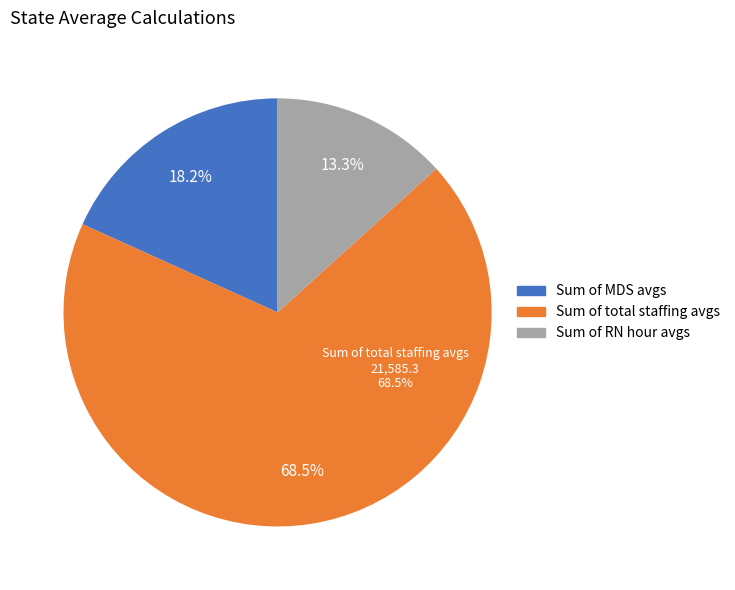

Approximately how many times larger is the value at Sum of RN hour avgs compared to Sum of MDS avgs?

0.7